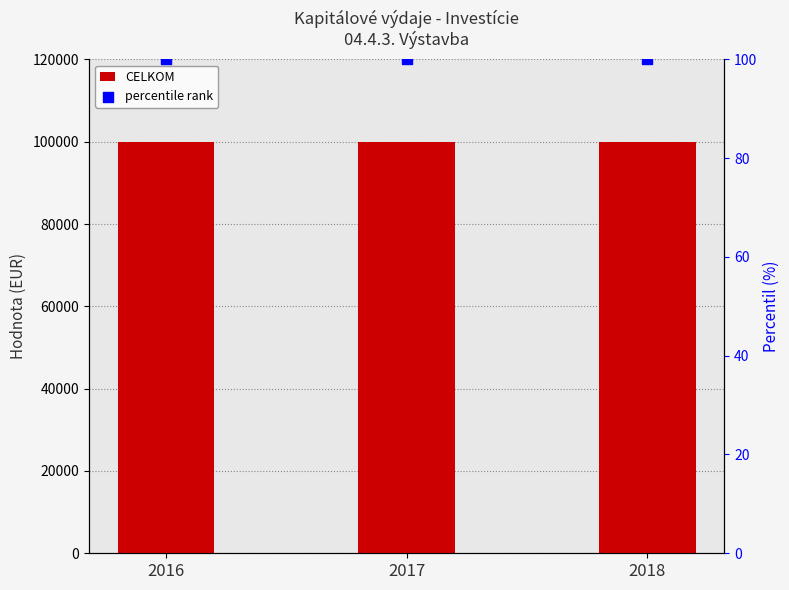

Which series reaches the minimum Y coordinate?

percentile rank